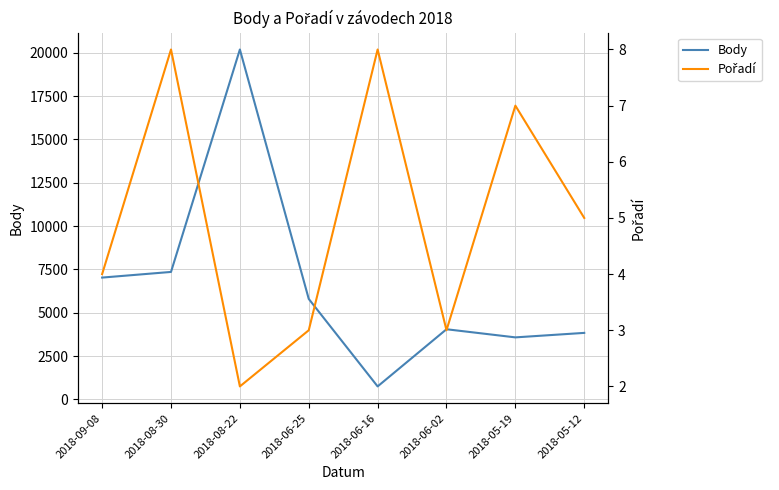

What is the average value of the Body series?

6573